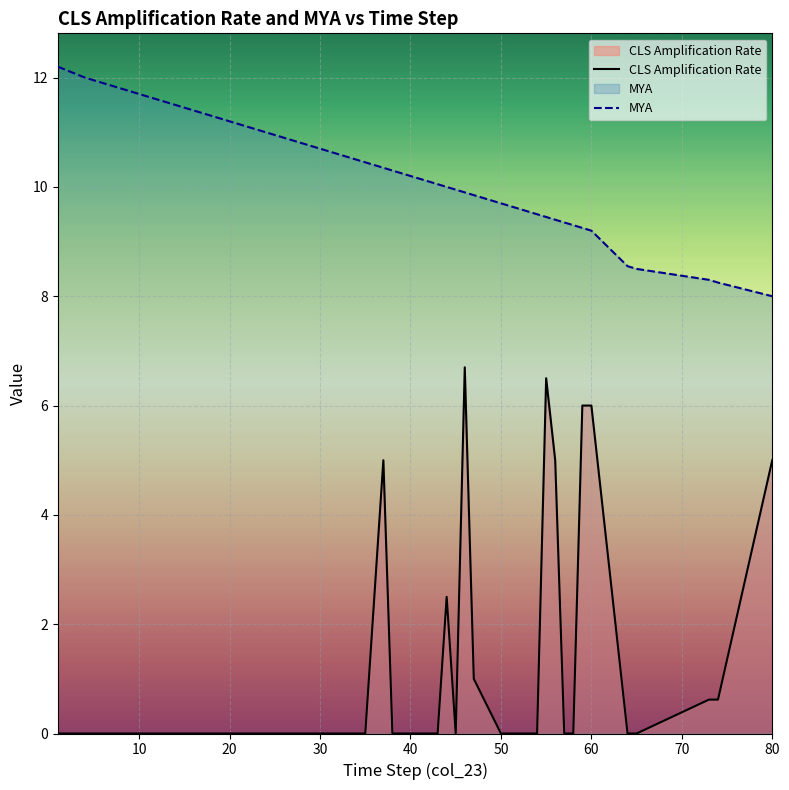

Reading right to left, what are all the values shown in this chart?

CLS Amplification Rate: 5.0	0.6	0.6	0.0	0.0	6.0	6.0	0.0	0.0	5.0	6.5	0.0	0.0	0.0	0.0	1.0	6.7	0.0	2.5	0.0	0.0	0.0	0.0	0.0	0.0	5.0	0.0	0.0	0.0	0.0	0.0	0.0	0.0	0.0	0.0	0.0	0.0	0.0	0.0
MYA: 8.0	8.2	8.3	8.5	8.6	9.2	9.2	9.3	9.3	9.4	9.4	9.5	9.6	9.7	9.7	9.8	9.9	9.9	10.0	10.1	10.1	10.2	10.2	10.2	10.3	10.3	10.4	10.5	10.6	10.7	10.7	10.8	11.4	11.4	11.5	11.9	11.9	12.0	12.2